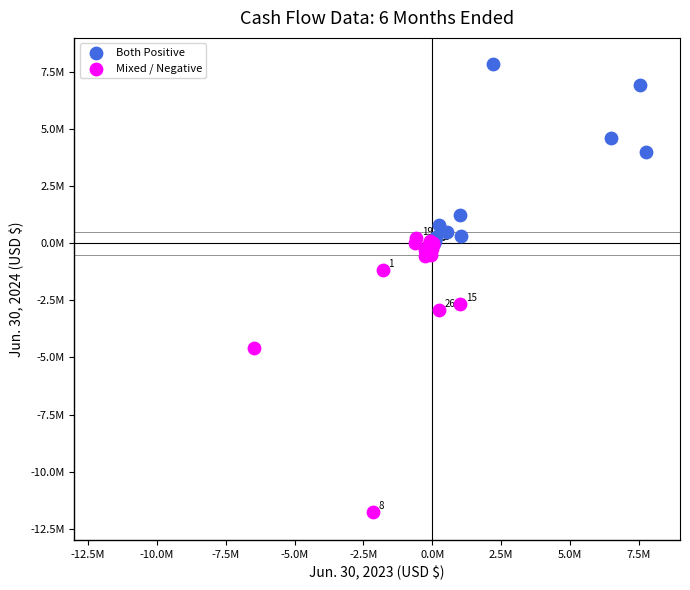

What are all the series names shown in the legend?

Both Positive, Mixed / Negative